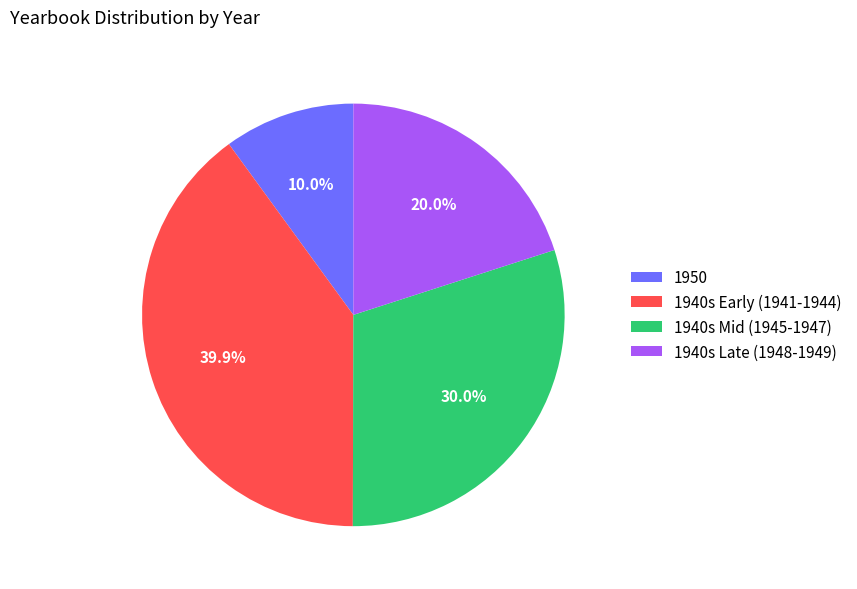

Which slice is the largest?

1940s Early (1941-1944)